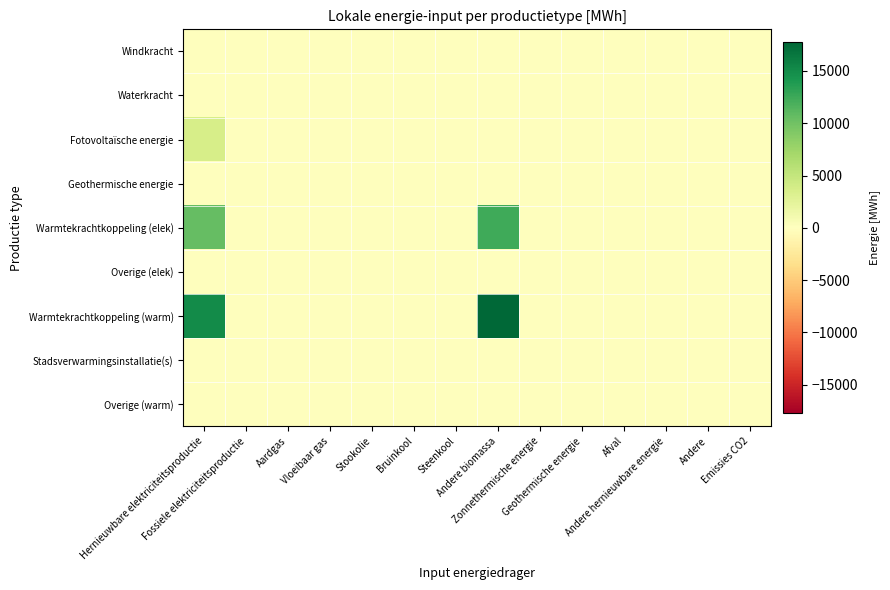

Reading left to right, transcribe all the data shown in this chart.

Windkracht: Hernieuwbare elektriciteitsproductie=0.0	Fossiele elektriciteitsproductie=0.0	Aardgas=0.0	Vloeibaar gas=0.0	Stookolie=0.0	Bruinkool=0.0	Steenkool=0.0	Andere biomassa=0.0	Zonnethermische energie=0.0	Geothermische energie=0.0	Afval=0.0	Andere hernieuwbare energie=0.0	Andere=0.0	Emissies CO2=0.0
Waterkracht: Hernieuwbare elektriciteitsproductie=0.0	Fossiele elektriciteitsproductie=0.0	Aardgas=0.0	Vloeibaar gas=0.0	Stookolie=0.0	Bruinkool=0.0	Steenkool=0.0	Andere biomassa=0.0	Zonnethermische energie=0.0	Geothermische energie=0.0	Afval=0.0	Andere hernieuwbare energie=0.0	Andere=0.0	Emissies CO2=0.0
Fotovoltaïsche energie: Hernieuwbare elektriciteitsproductie=3739.6	Fossiele elektriciteitsproductie=0.0	Aardgas=0.0	Vloeibaar gas=0.0	Stookolie=0.0	Bruinkool=0.0	Steenkool=0.0	Andere biomassa=0.0	Zonnethermische energie=0.0	Geothermische energie=0.0	Afval=0.0	Andere hernieuwbare energie=0.0	Andere=0.0	Emissies CO2=0.0
Geothermische energie: Hernieuwbare elektriciteitsproductie=0.0	Fossiele elektriciteitsproductie=0.0	Aardgas=0.0	Vloeibaar gas=0.0	Stookolie=0.0	Bruinkool=0.0	Steenkool=0.0	Andere biomassa=0.0	Zonnethermische energie=0.0	Geothermische energie=0.0	Afval=0.0	Andere hernieuwbare energie=0.0	Andere=0.0	Emissies CO2=0.0
Warmtekrachtkoppeling (elek): Hernieuwbare elektriciteitsproductie=10552.5	Fossiele elektriciteitsproductie=0.0	Aardgas=0.0	Vloeibaar gas=0.0	Stookolie=0.0	Bruinkool=0.0	Steenkool=0.0	Andere biomassa=12414.7	Zonnethermische energie=0.0	Geothermische energie=0.0	Afval=0.0	Andere hernieuwbare energie=0.0	Andere=0.0	Emissies CO2=0.0
Overige (elek): Hernieuwbare elektriciteitsproductie=0.0	Fossiele elektriciteitsproductie=0.0	Aardgas=0.0	Vloeibaar gas=0.0	Stookolie=0.0	Bruinkool=0.0	Steenkool=0.0	Andere biomassa=0.0	Zonnethermische energie=0.0	Geothermische energie=0.0	Afval=0.0	Andere hernieuwbare energie=0.0	Andere=0.0	Emissies CO2=0.0
Warmtekrachtkoppeling (warm): Hernieuwbare elektriciteitsproductie=15075.0	Fossiele elektriciteitsproductie=0.0	Aardgas=0.0	Vloeibaar gas=0.0	Stookolie=0.0	Bruinkool=0.0	Steenkool=0.0	Andere biomassa=17735.3	Zonnethermische energie=0.0	Geothermische energie=0.0	Afval=0.0	Andere hernieuwbare energie=0.0	Andere=0.0	Emissies CO2=0.0
Stadsverwarmingsinstallatie(s): Hernieuwbare elektriciteitsproductie=0.0	Fossiele elektriciteitsproductie=0.0	Aardgas=0.0	Vloeibaar gas=0.0	Stookolie=0.0	Bruinkool=0.0	Steenkool=0.0	Andere biomassa=0.0	Zonnethermische energie=0.0	Geothermische energie=0.0	Afval=0.0	Andere hernieuwbare energie=0.0	Andere=0.0	Emissies CO2=0.0
Overige (warm): Hernieuwbare elektriciteitsproductie=0.0	Fossiele elektriciteitsproductie=0.0	Aardgas=0.0	Vloeibaar gas=0.0	Stookolie=0.0	Bruinkool=0.0	Steenkool=0.0	Andere biomassa=0.0	Zonnethermische energie=0.0	Geothermische energie=0.0	Afval=0.0	Andere hernieuwbare energie=0.0	Andere=0.0	Emissies CO2=0.0